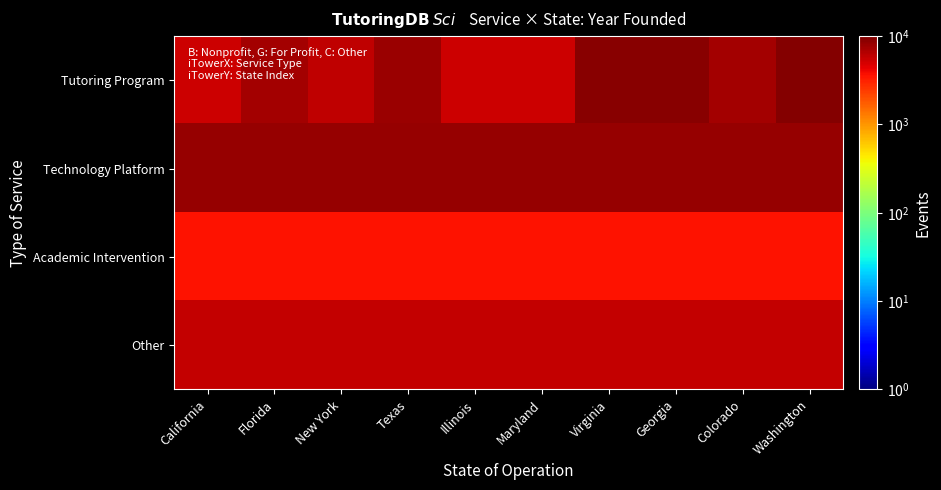

Reading left to right, extract all data points from this chart.

Tutoring Program: California=5417.1	Florida=7291.9	New York=6042.1	Texas=7916.9	Illinois=5417.1	Maryland=5417.1	Virginia=9166.8	Georgia=9166.8	Colorado=7291.9	Washington=9583.4
Technology Platform: California=8333.5	Florida=8333.5	New York=8333.5	Texas=8333.5	Illinois=8333.5	Maryland=8333.5	Virginia=8333.5	Georgia=8333.5	Colorado=8333.5	Washington=8333.5
Academic Intervention: California=3542.3	Florida=3542.3	New York=3542.3	Texas=3542.3	Illinois=3542.3	Maryland=3542.3	Virginia=3542.3	Georgia=3542.3	Colorado=3542.3	Washington=3542.3
Other: California=5625.4	Florida=5625.4	New York=5625.4	Texas=5625.4	Illinois=5625.4	Maryland=5625.4	Virginia=5625.4	Georgia=5625.4	Colorado=5625.4	Washington=5625.4